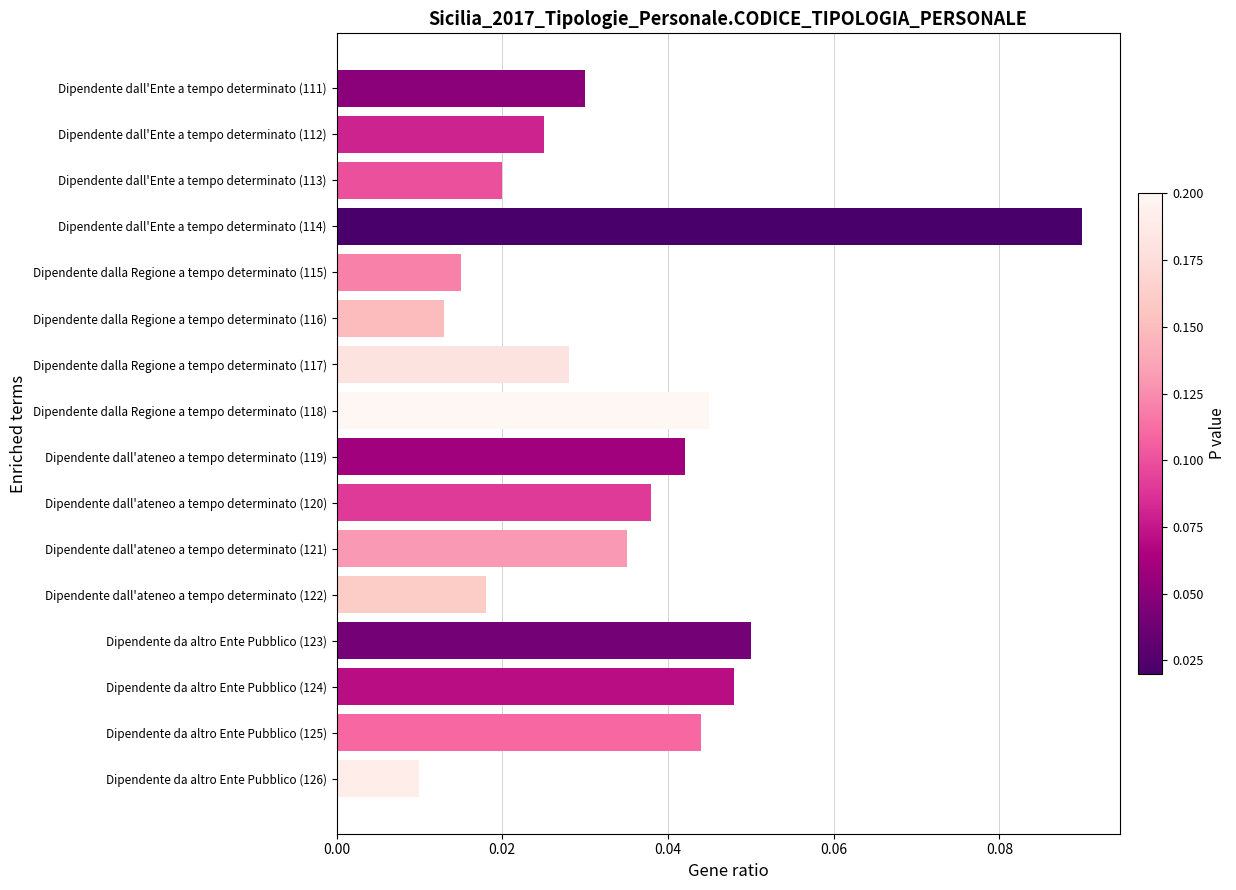

What is the sum of all values?

0.6